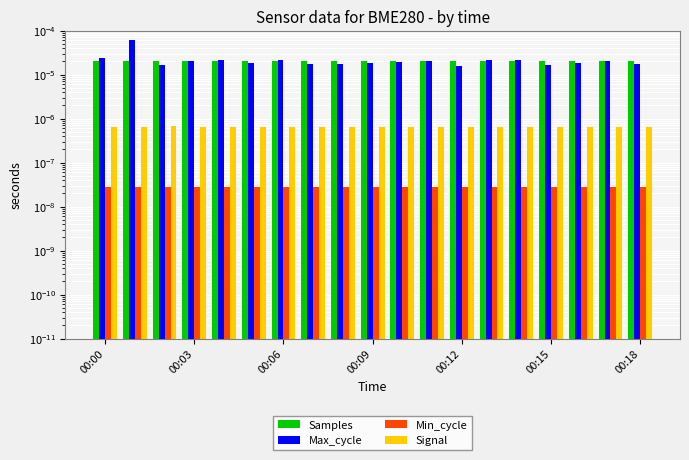

How many series are shown in this chart?

4